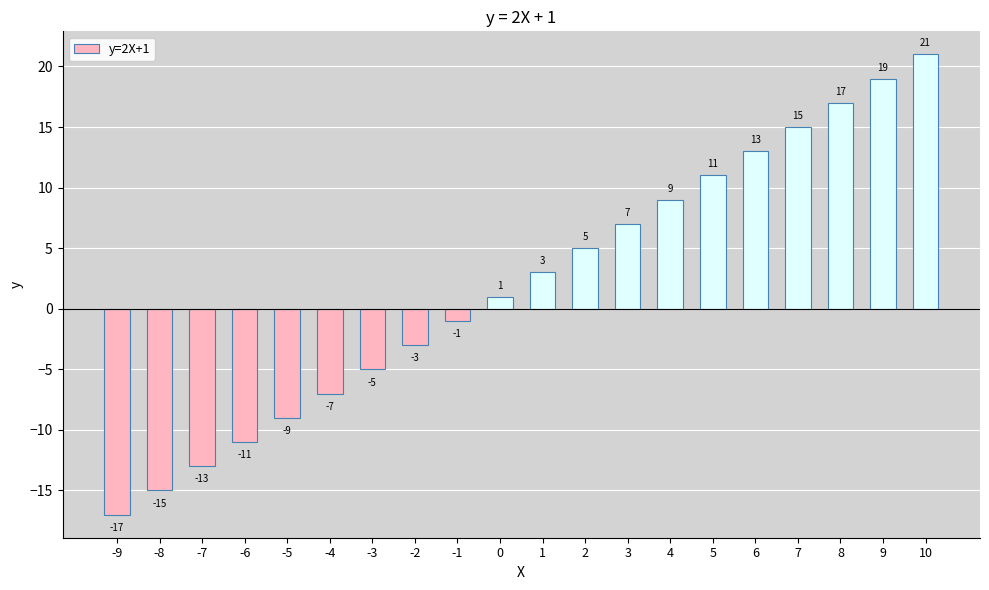

Which label corresponds to the smallest value in the chart?

-9